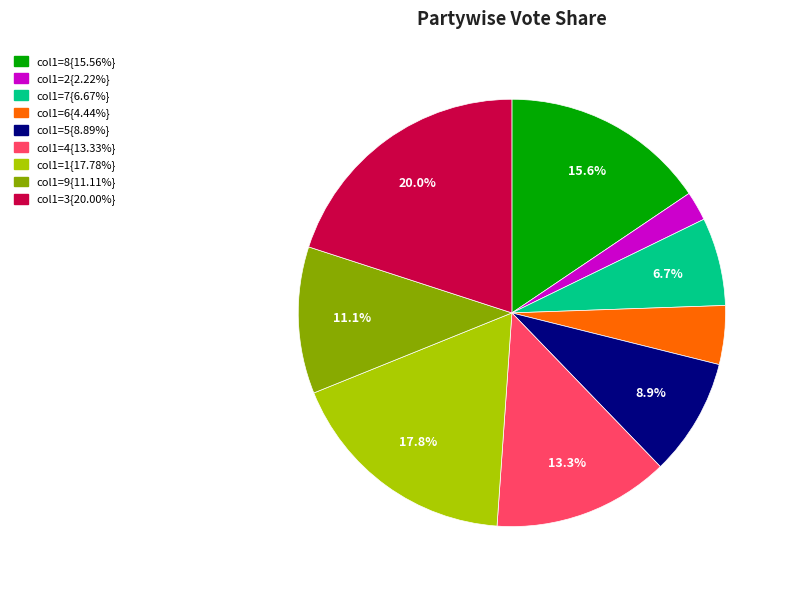

Does any single category account for the majority?

No